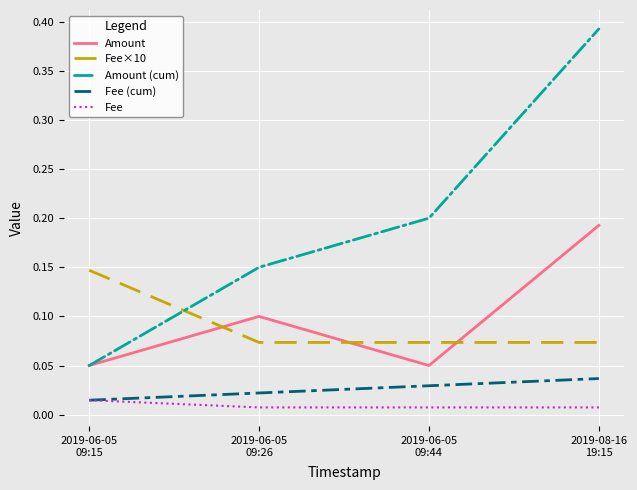

Which series has the largest range (max minus min)?

Amount (cum)